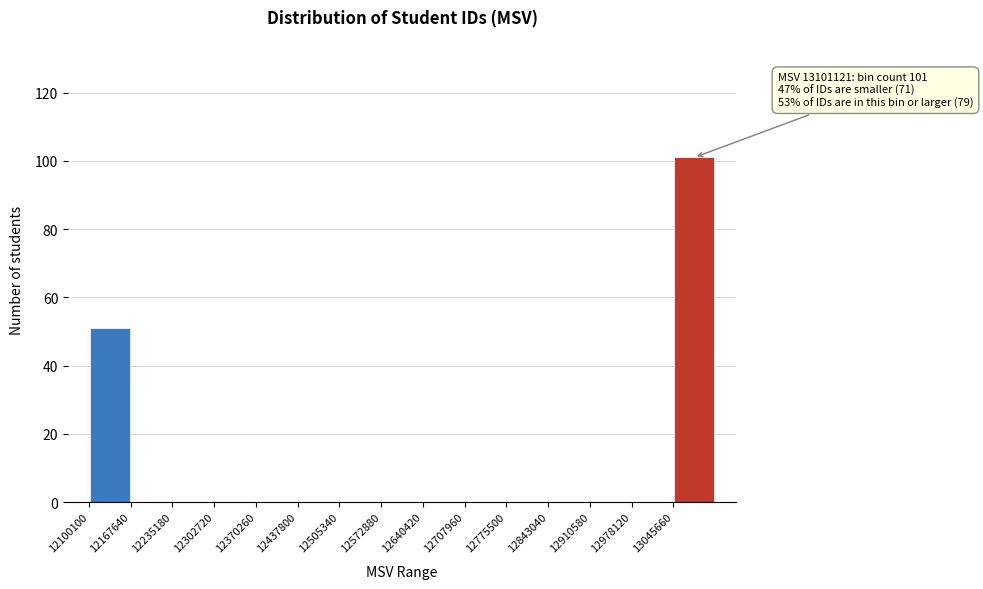

Which range on the x-axis has the tallest bar?

13050000 to 13110000